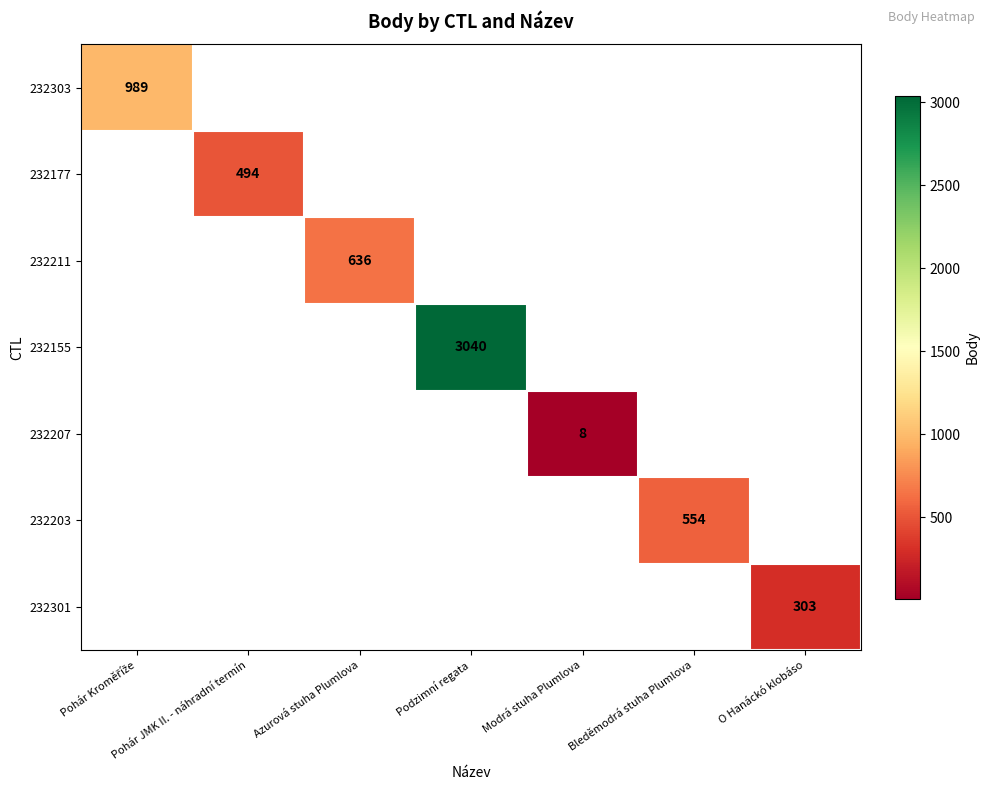

Is it true that 232155 equals 4429 at Podzimní regata?

False